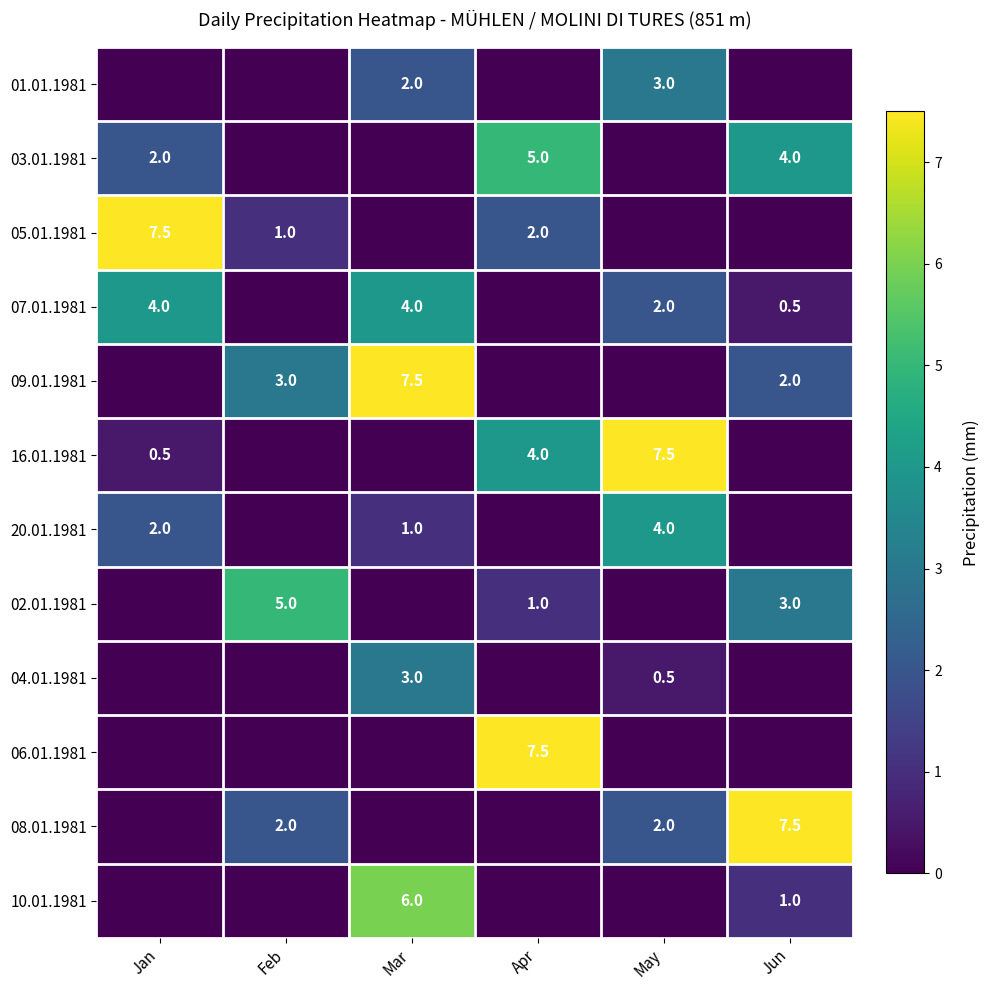

Count the number of data series in this chart.

12